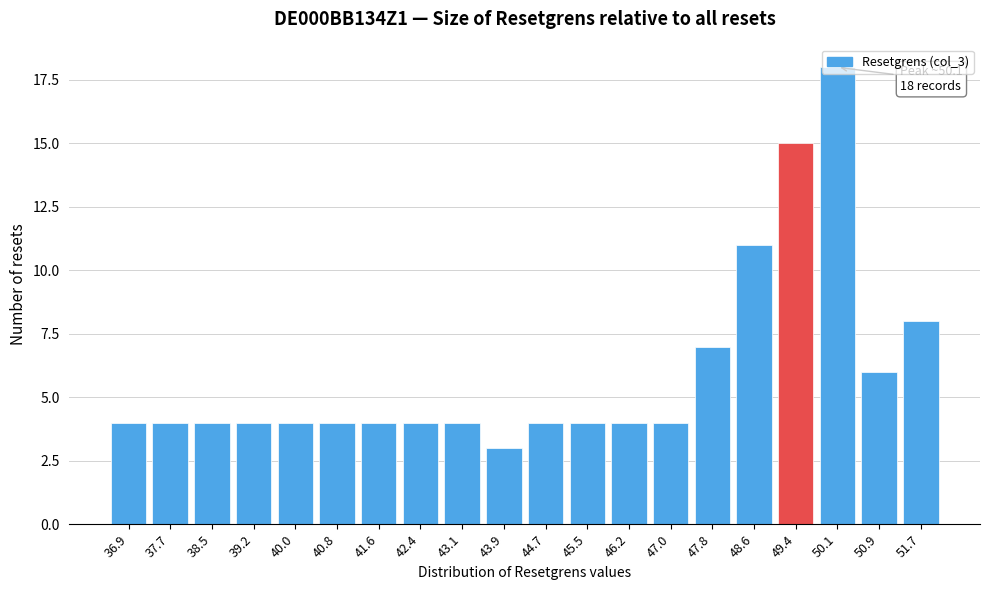

Where is the data nearest to the value 10?

48.6